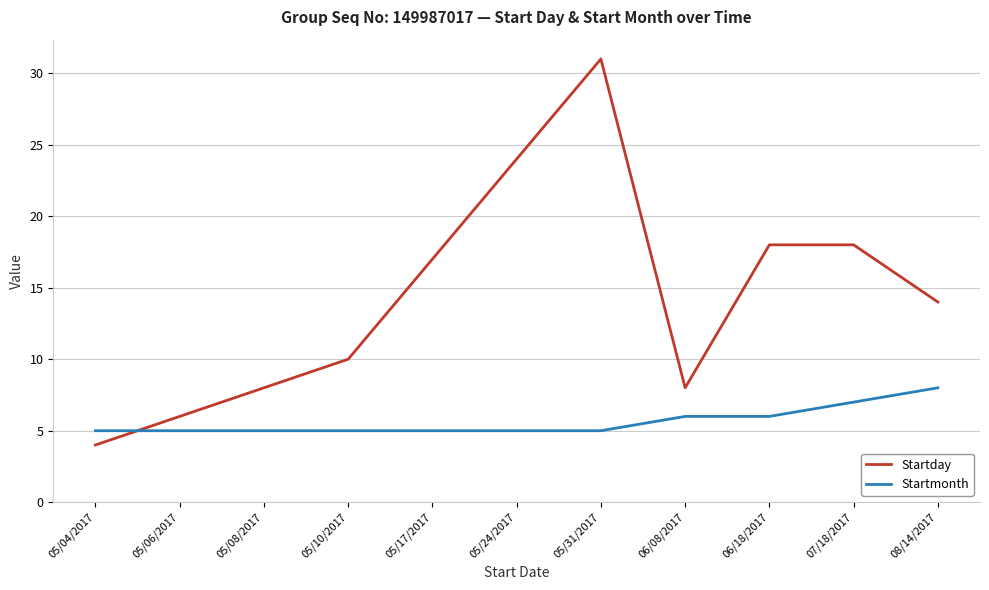

Reading left to right, extract all data points from this chart.

Startday: 4	6	8	10	17	24	31	8	18	18	14
Startmonth: 5	5	5	5	5	5	5	6	6	7	8